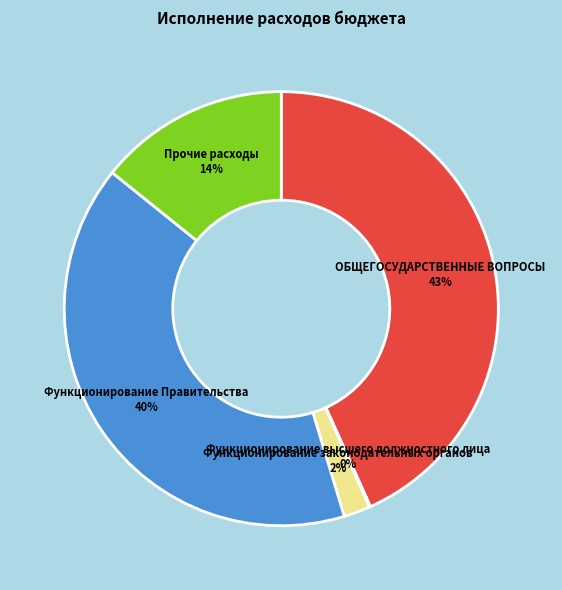

To the nearest percent, what percentage of the pie is ОБЩЕГОСУДАРСТВЕННЫЕ ВОПРОСЫ?

43%